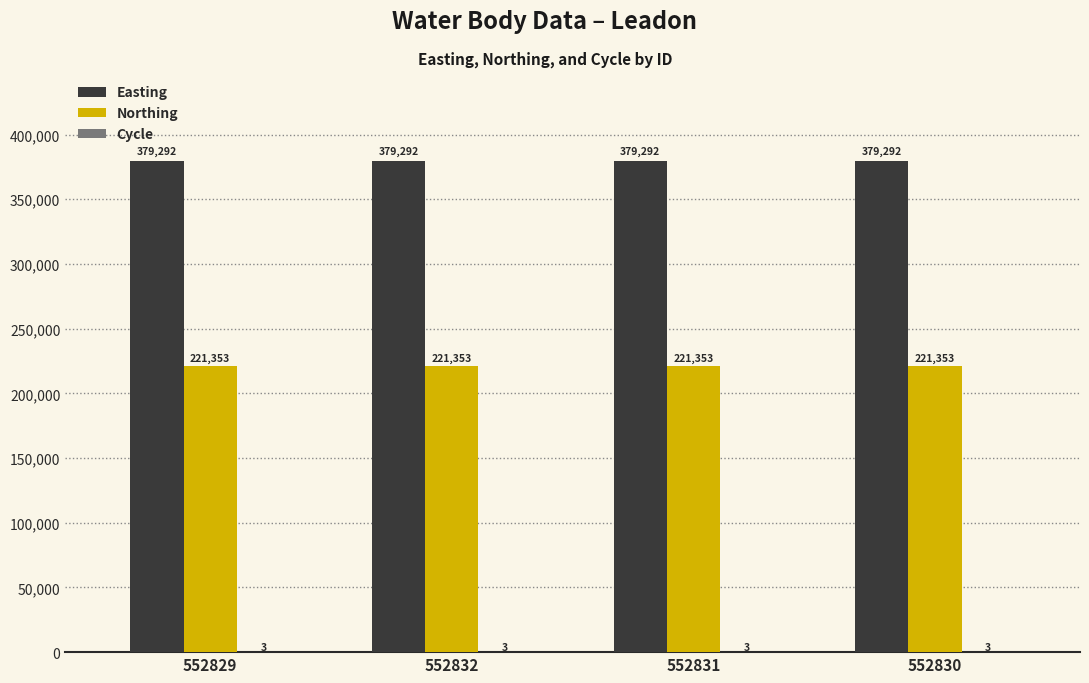

What is the greatest value displayed?

379292